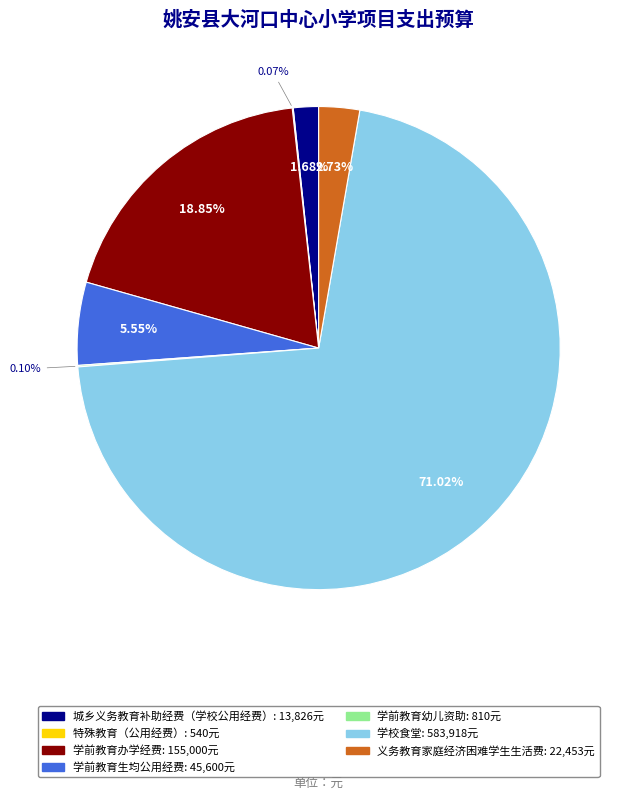

Is there a majority slice in this chart?

Yes